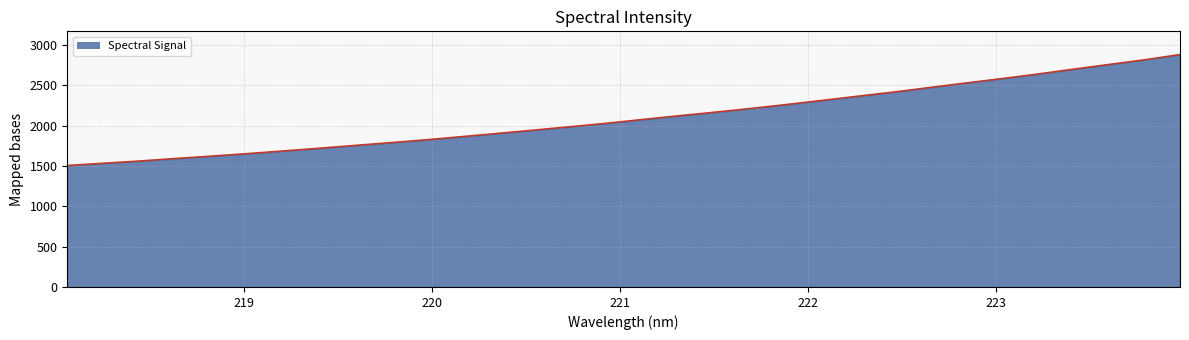

What is the minimum value shown in the chart?

1505.4